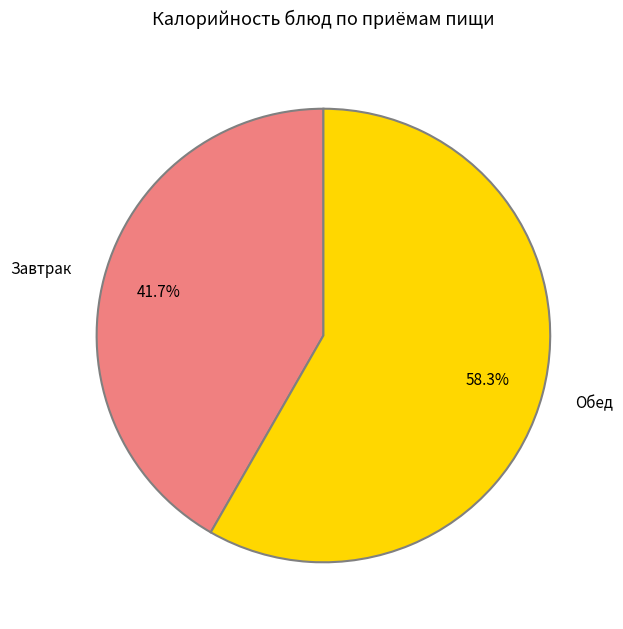

Do Обед and Завтрак together represent more than half of the pie?

Yes